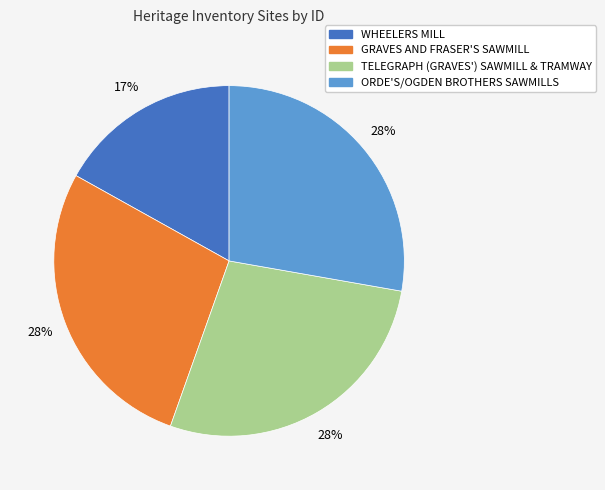

Count the number of slices in the pie.

4